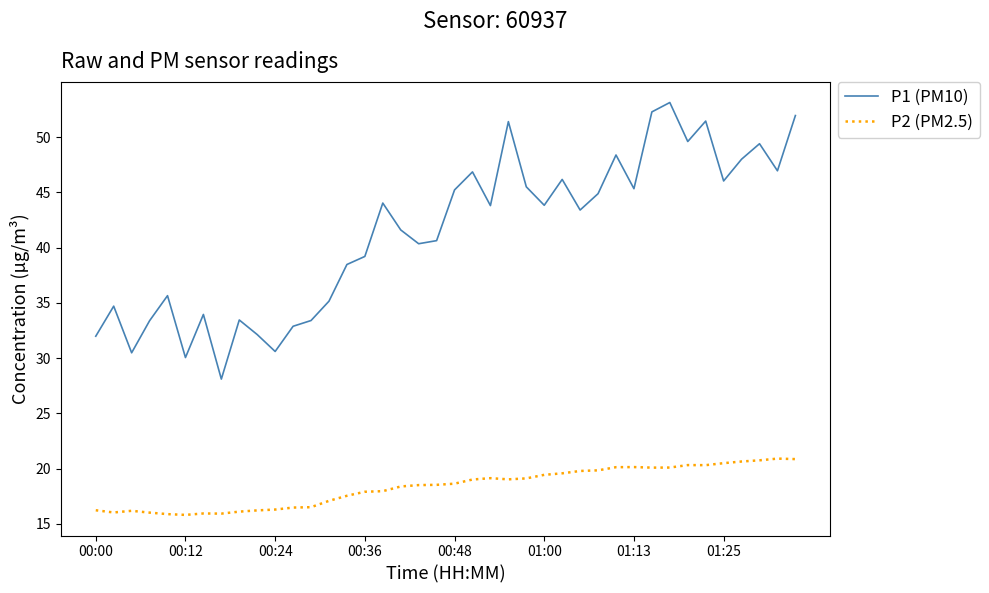

Rank the series by their maximum value, from highest to lowest.

P1 (PM10), P2 (PM2.5)